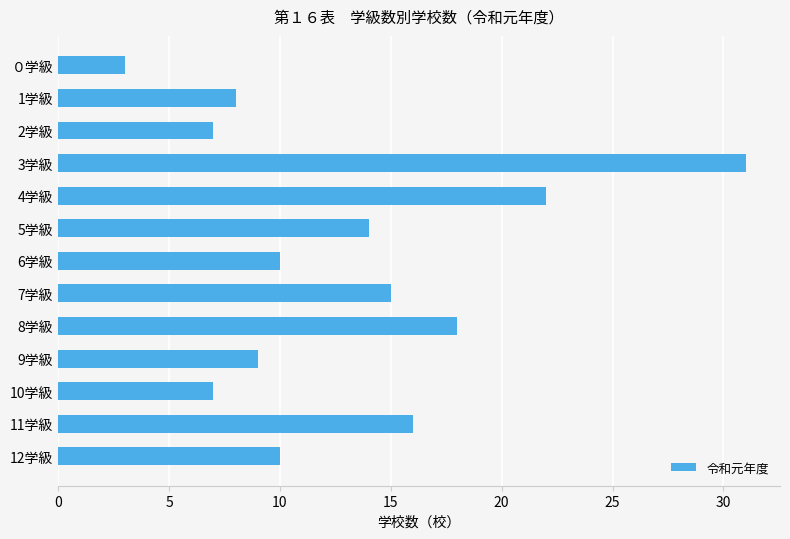

What is the minimum value shown in the chart?

3